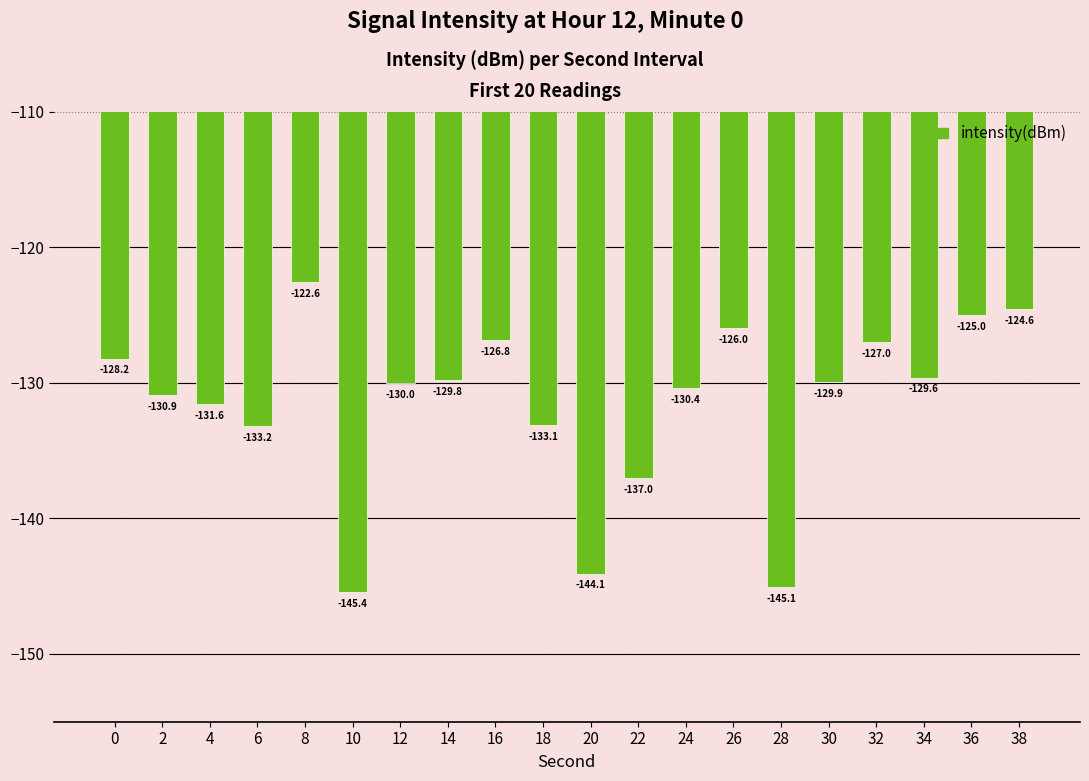

At which category does the chart reach its peak across all series?

8